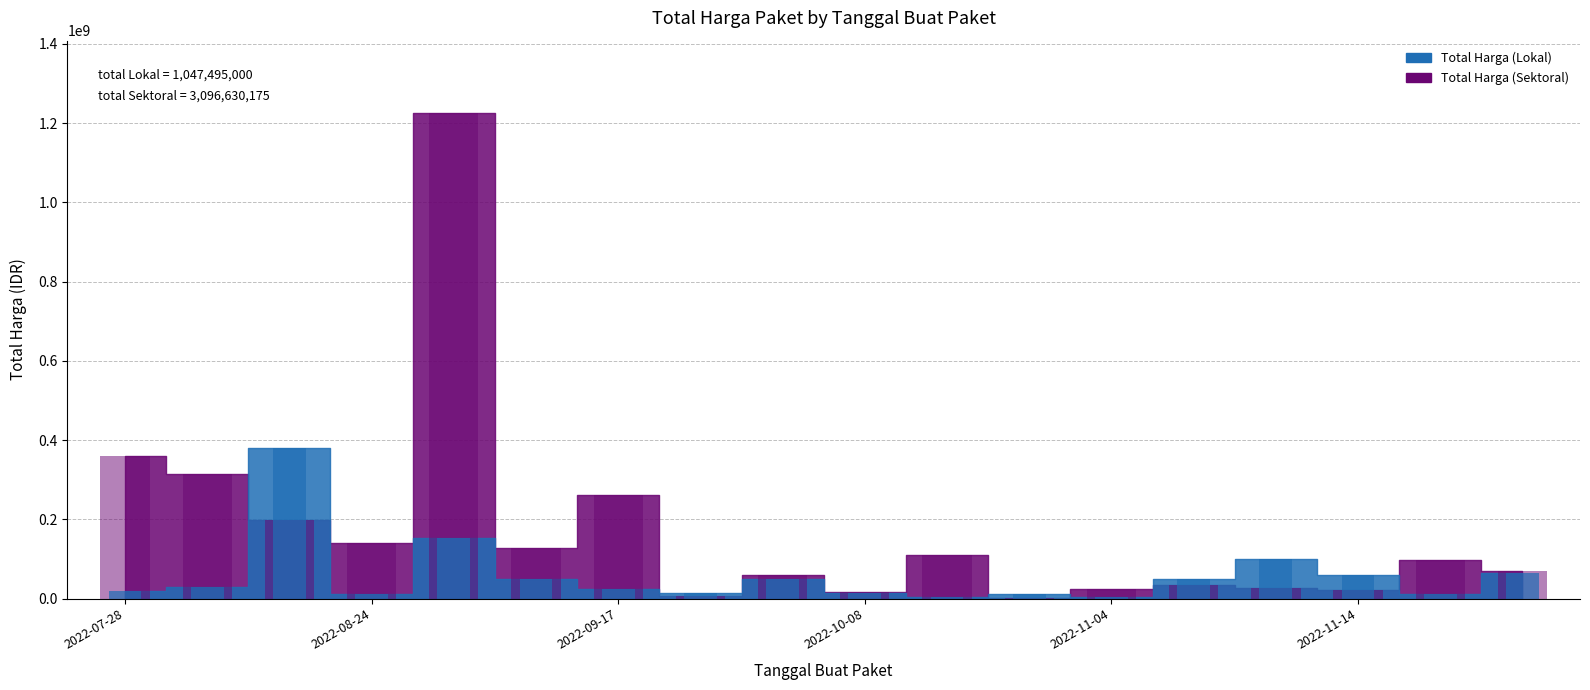

Between 2022-08-24 and 2022-11-22, which series saw the biggest shift?

Total Harga (Sektoral)